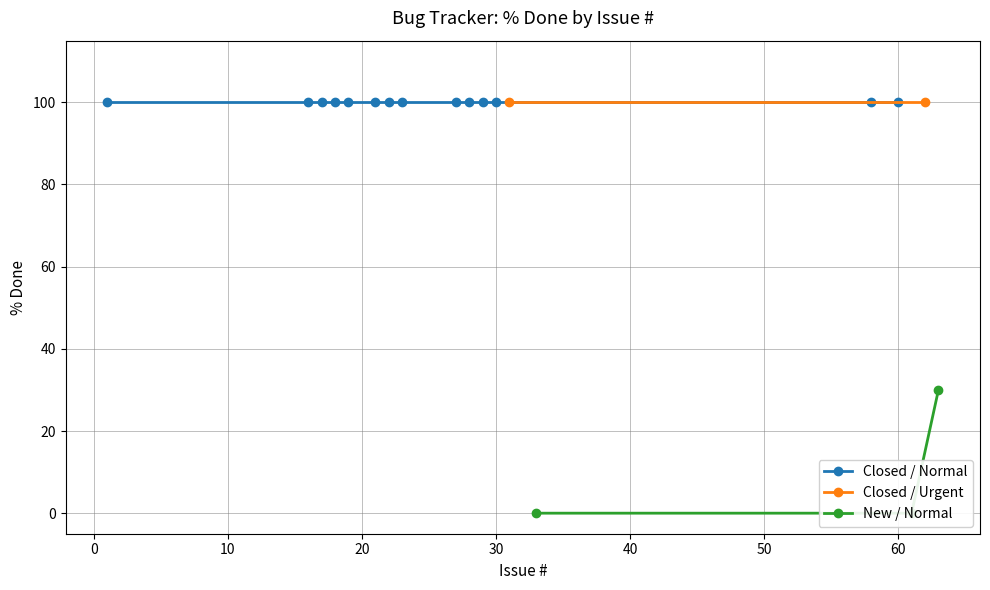

How many data points does each series have?

19